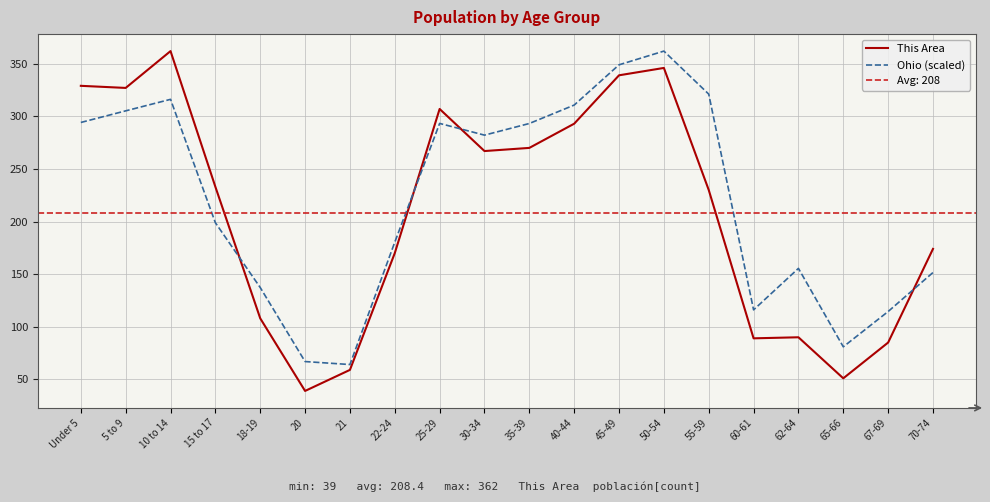

What is the average value of the Ohio (scaled) series?

219.6